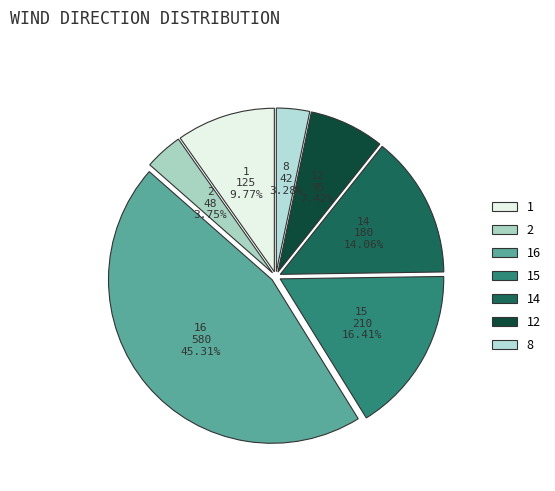

Is there any slice that represents more than half of the pie?

No